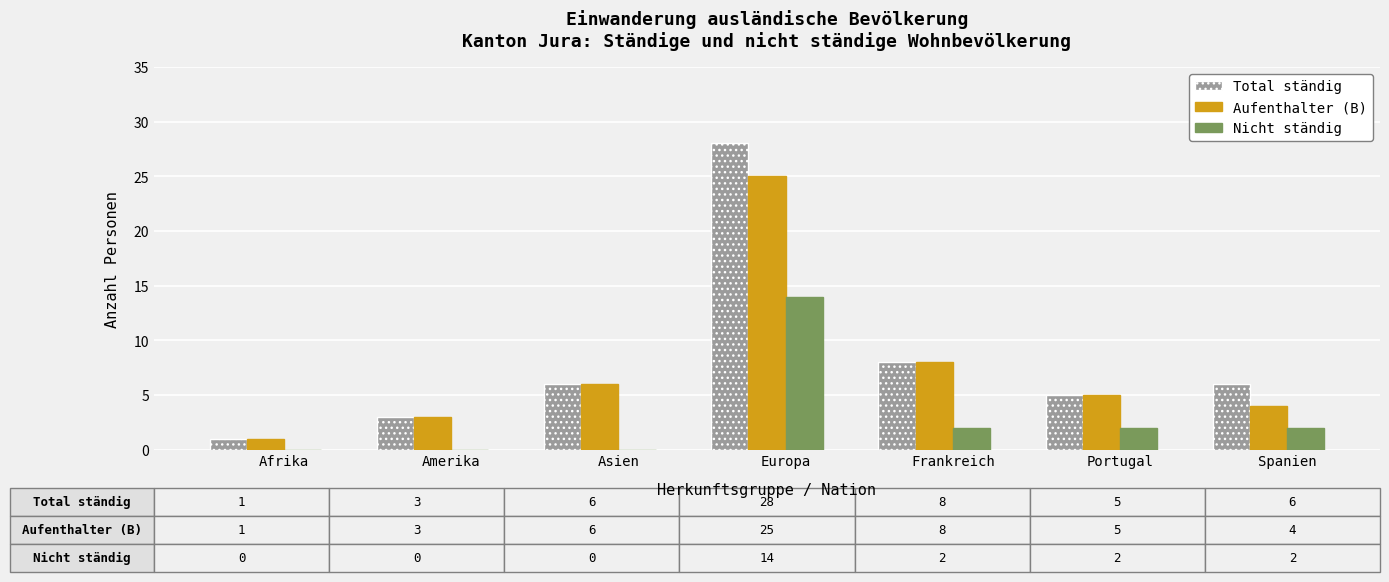

At which label is Aufenthalter (B) closest to 13?

Frankreich